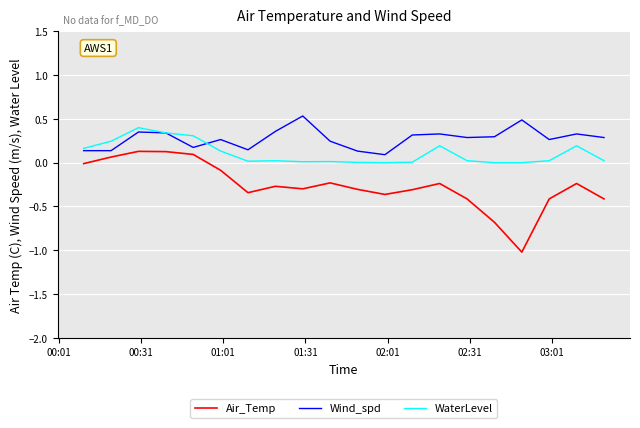

True or false: Air_Temp and Wind_spd intersect in this chart.

False